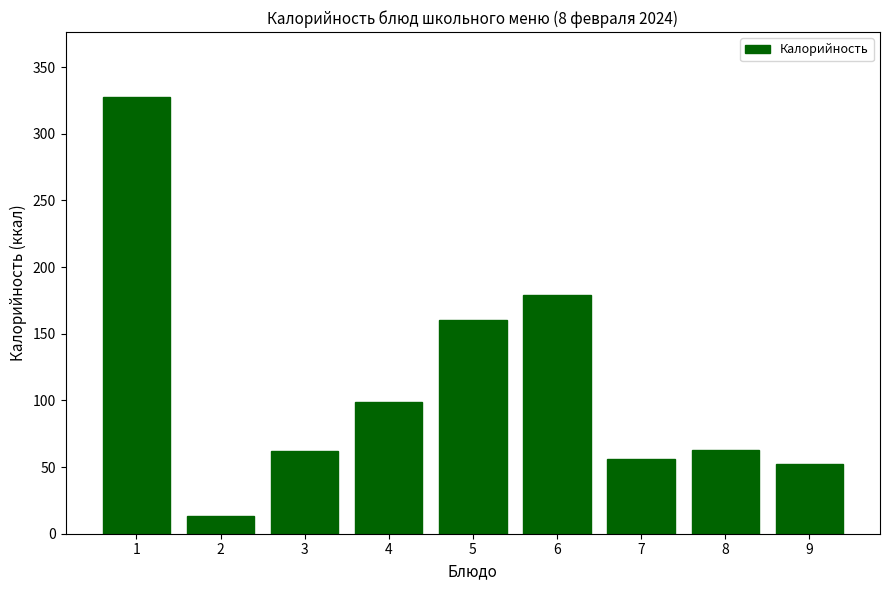

Is it true that the value at 1 is 327.2?

True